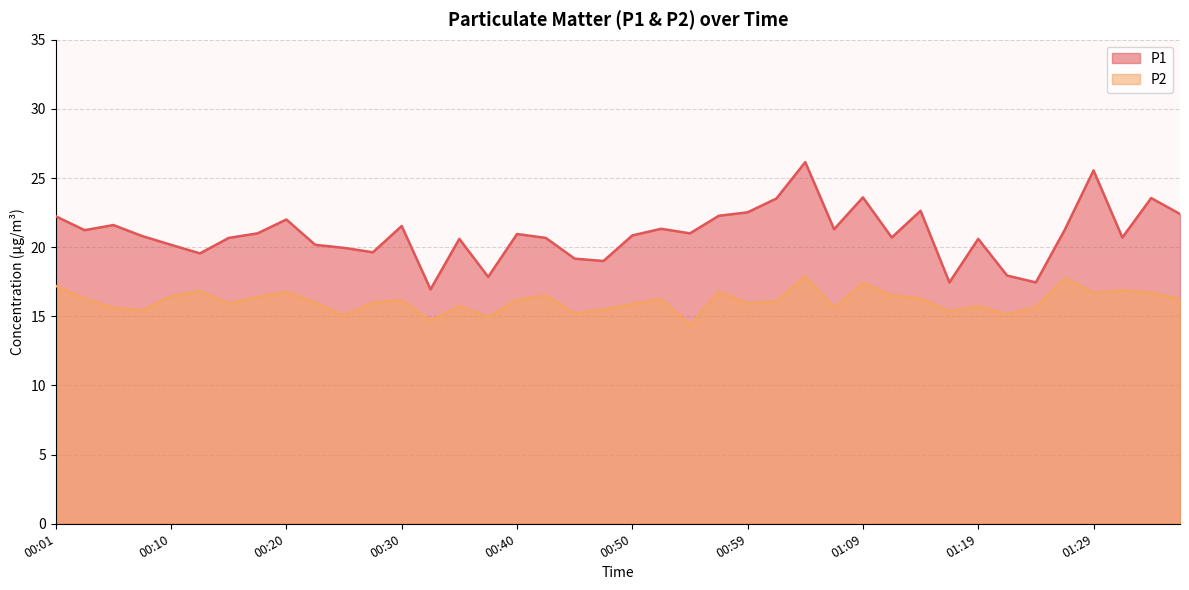

What are all the series names shown in the legend?

P1, P2